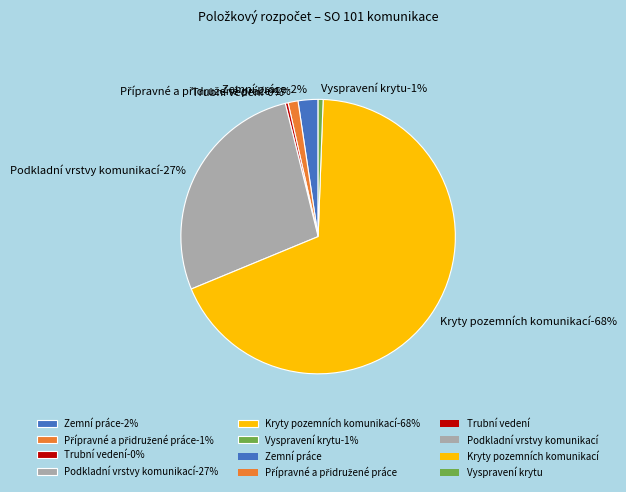

What is the smallest slice in the pie chart?

Trubní vedení